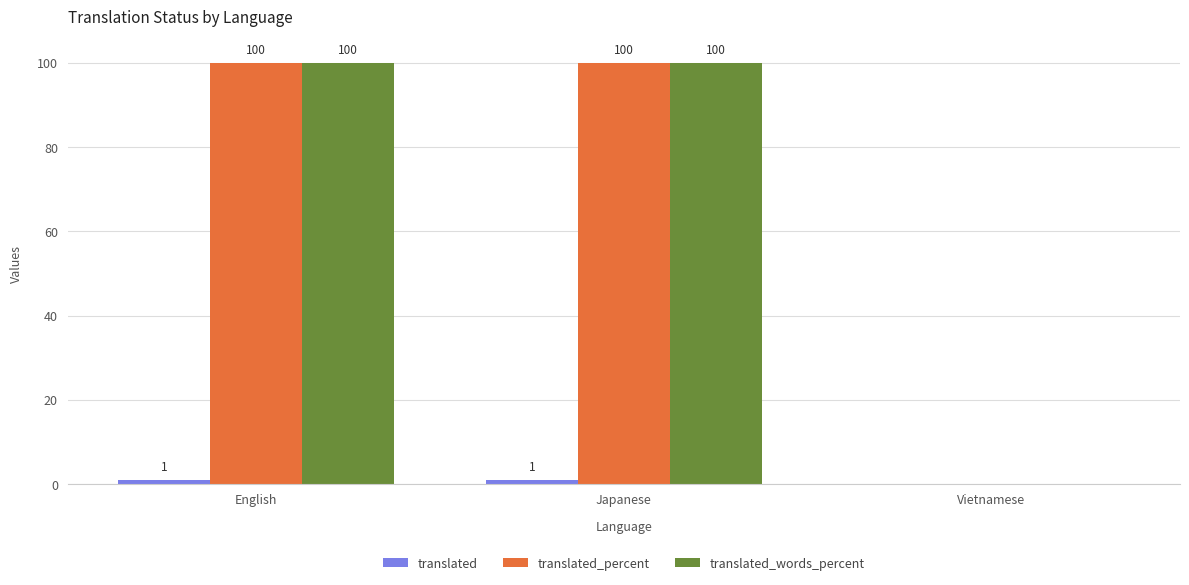

How many categories are shown in the chart?

3